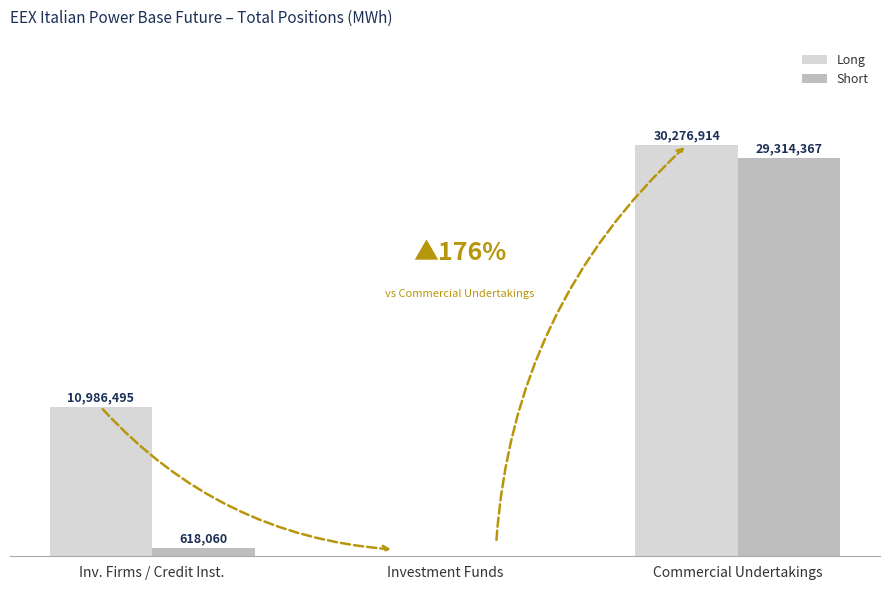

Reading left to right, what are all the values shown in this chart?

Long: 10986495	0	30276914
Short: 618060	0	29314367